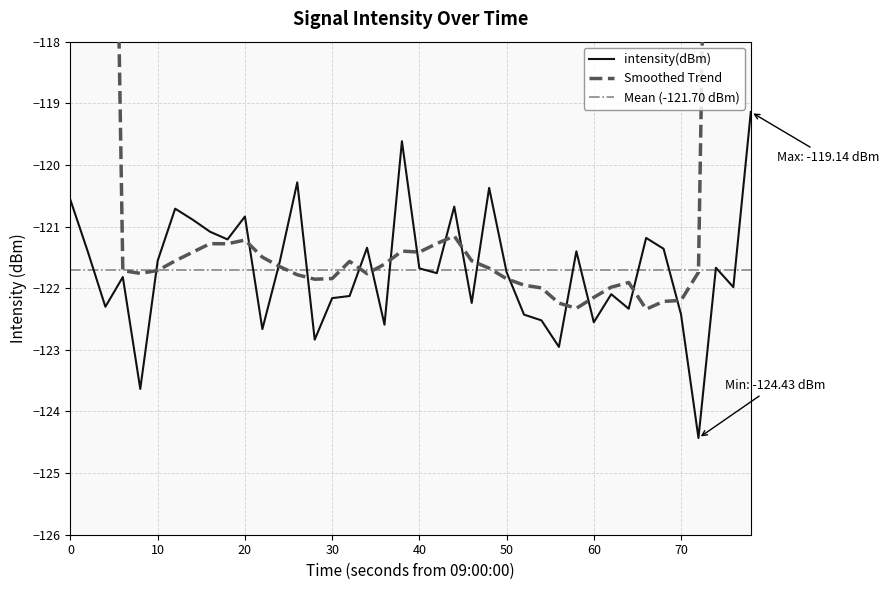

What is the sum of all values?

-4868.1